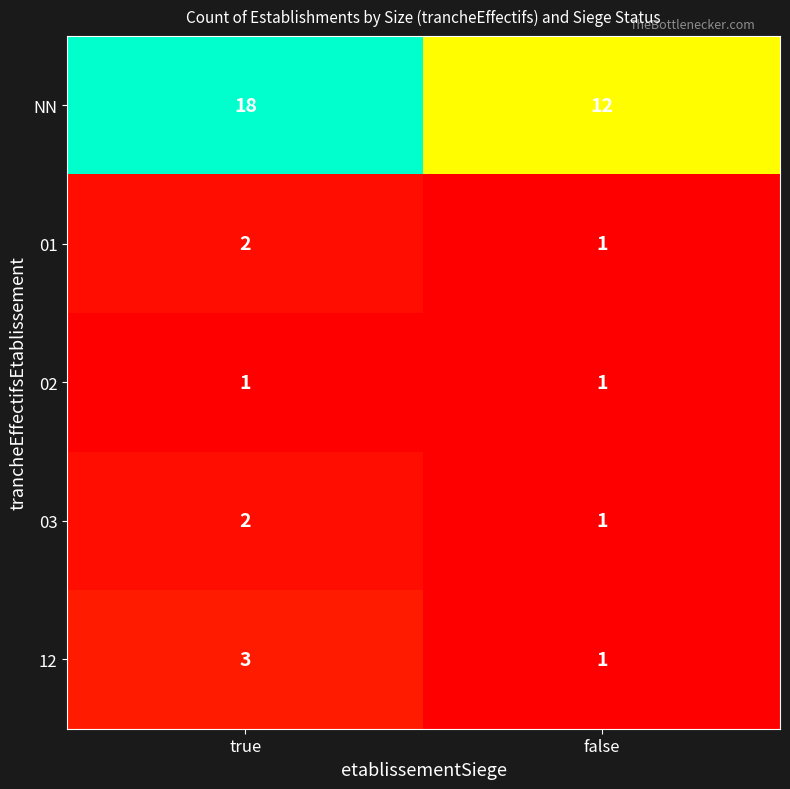

What is the maximum value shown in the chart?

18